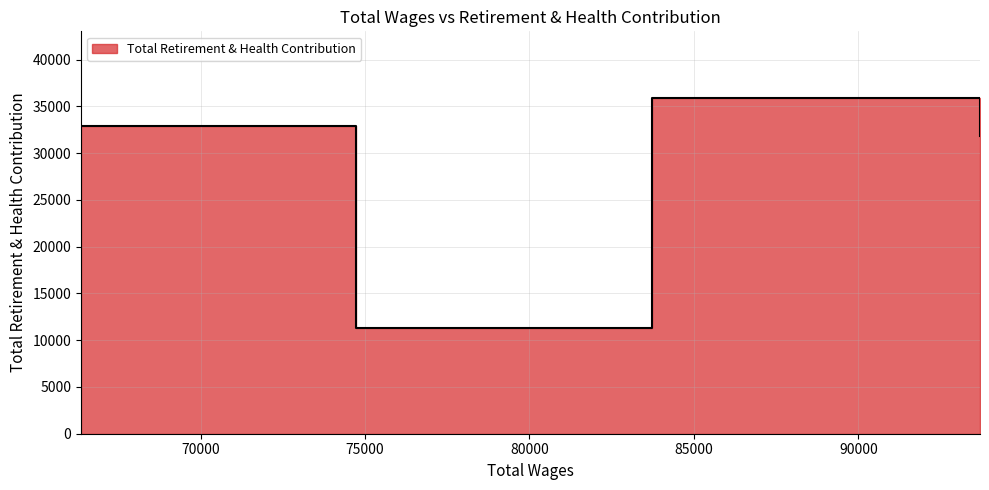

What is the difference between the maximum and minimum values?

24566